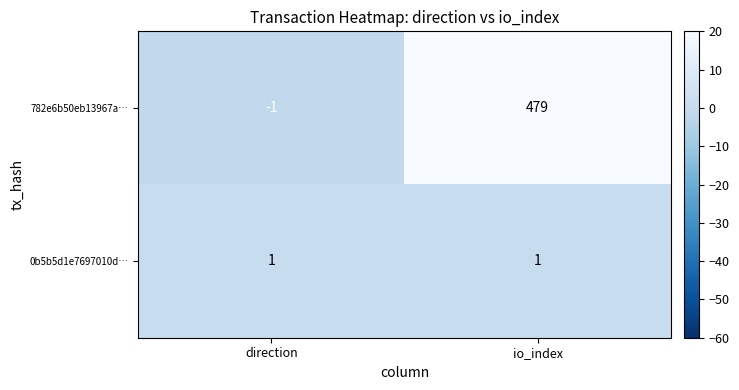

Where is 782e6b50eb13967a… nearest to the value 239?

direction